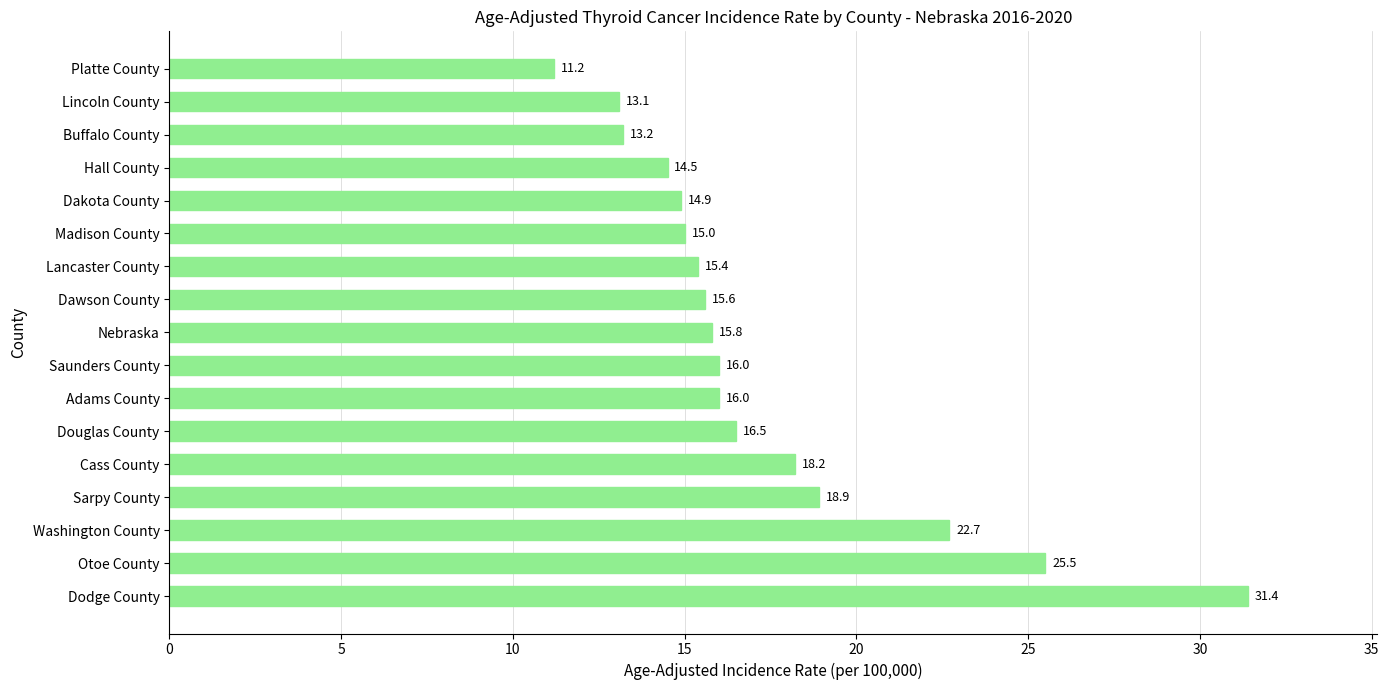

The value at Sarpy County is 6.6. True or false?

False